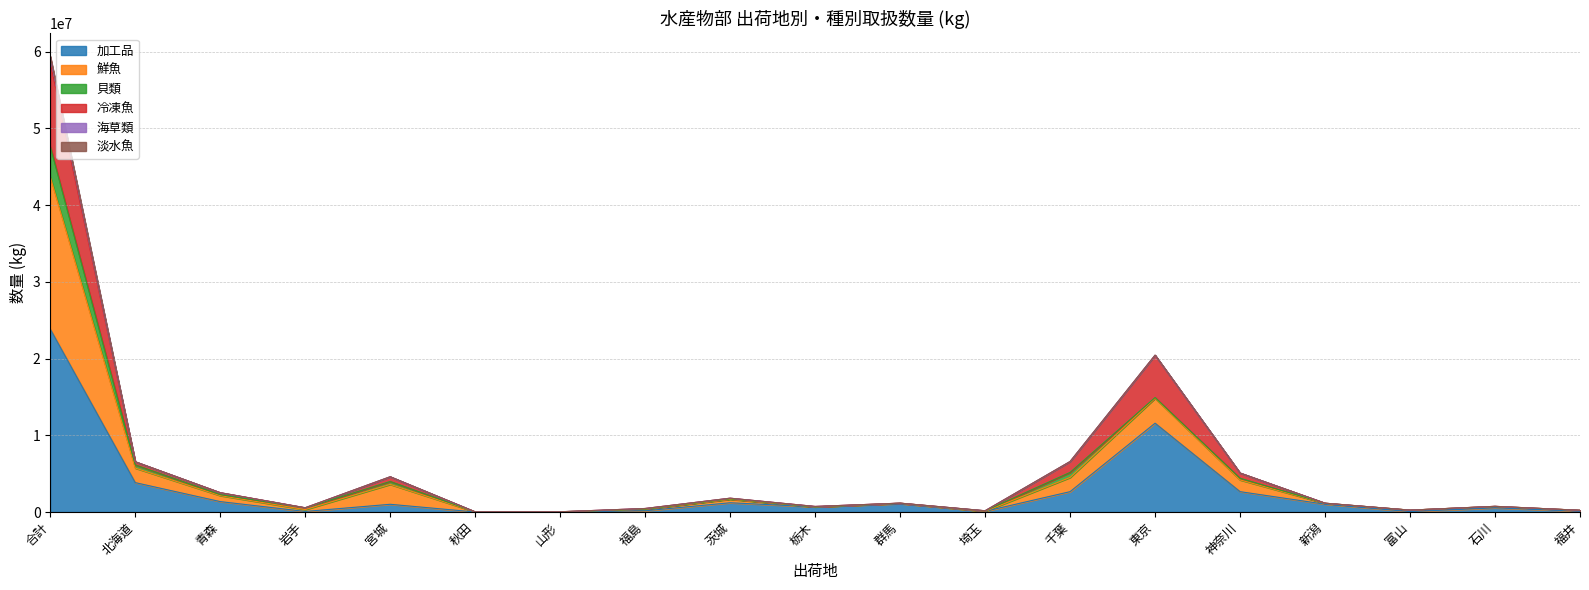

What is the highest value of the 加工品 series?

23839028